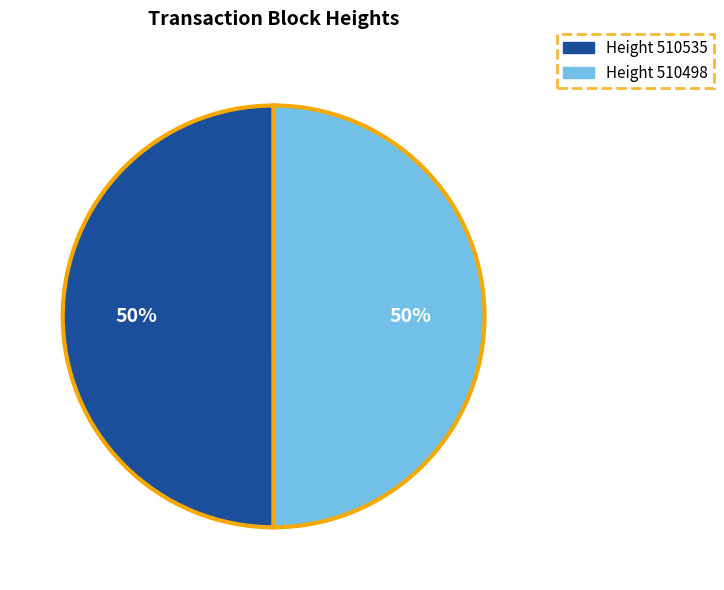

To the nearest percent, what is the average slice percentage?

50%